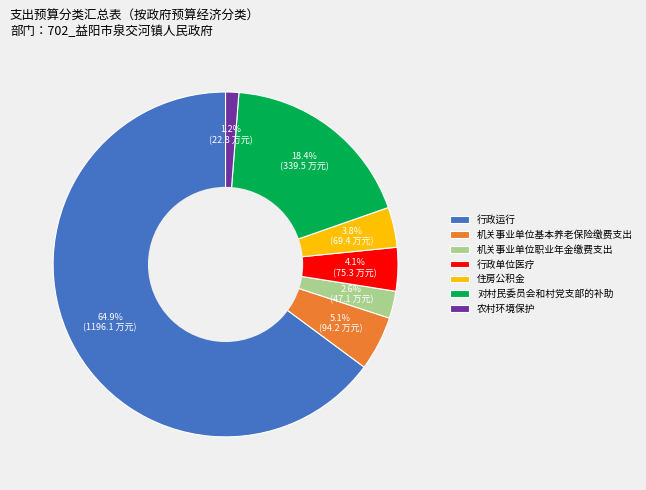

What is the ratio of the value at 农村环境保护 to the value at 行政单位医疗?

0.3